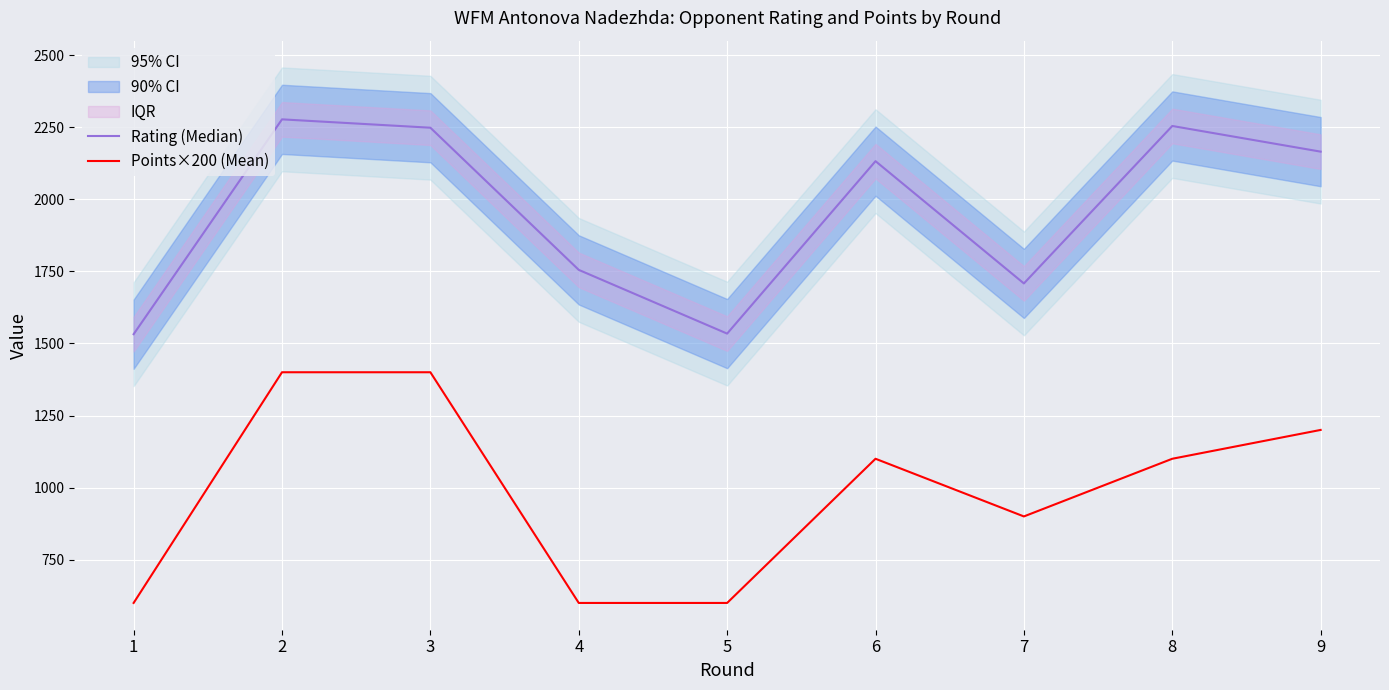

True or false: Rating (Median) has a value of 1708 at 7.

True